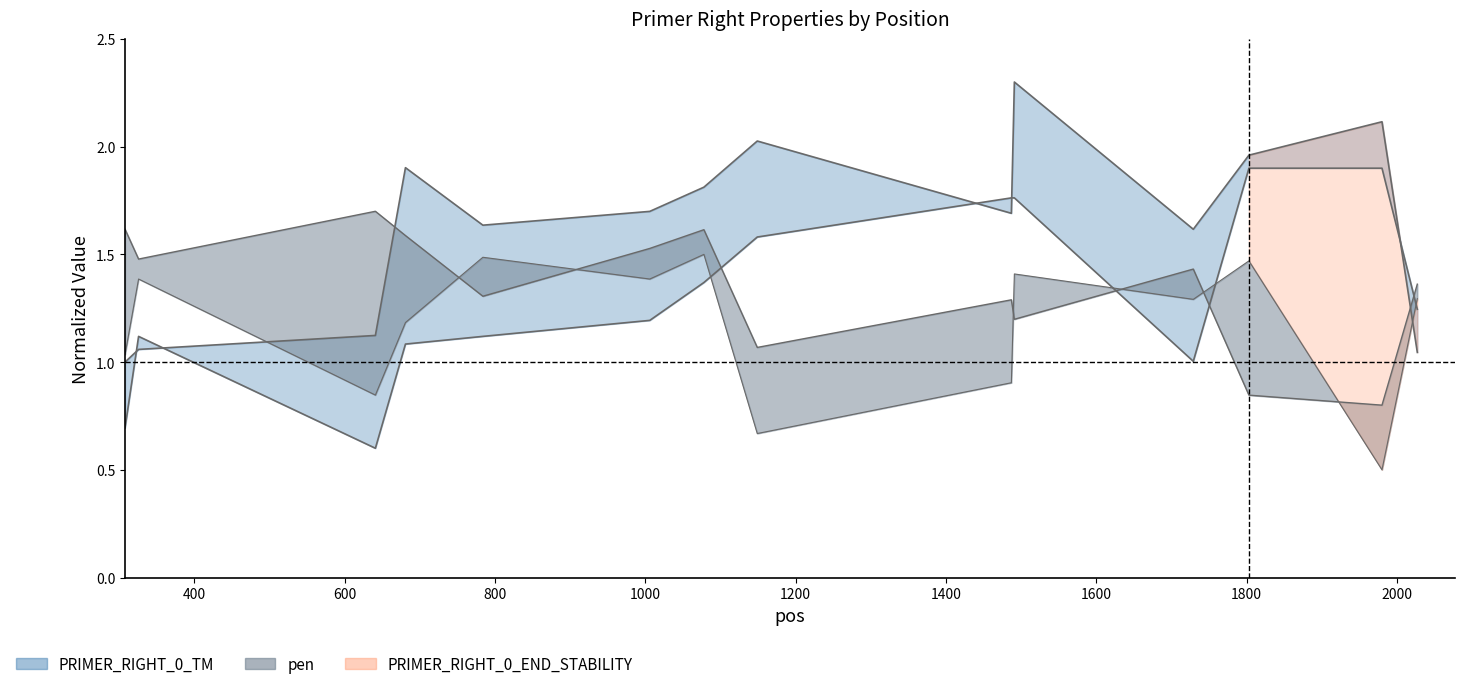

What is the spread (max minus min) of values at 641?

1.1